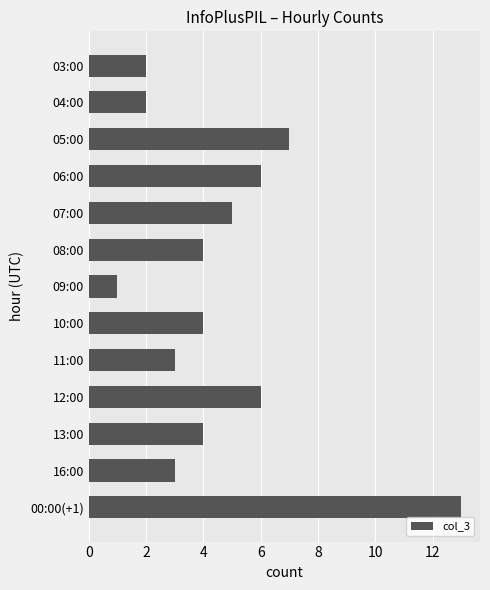

True or false: the data shows 2 at 09:00.

False